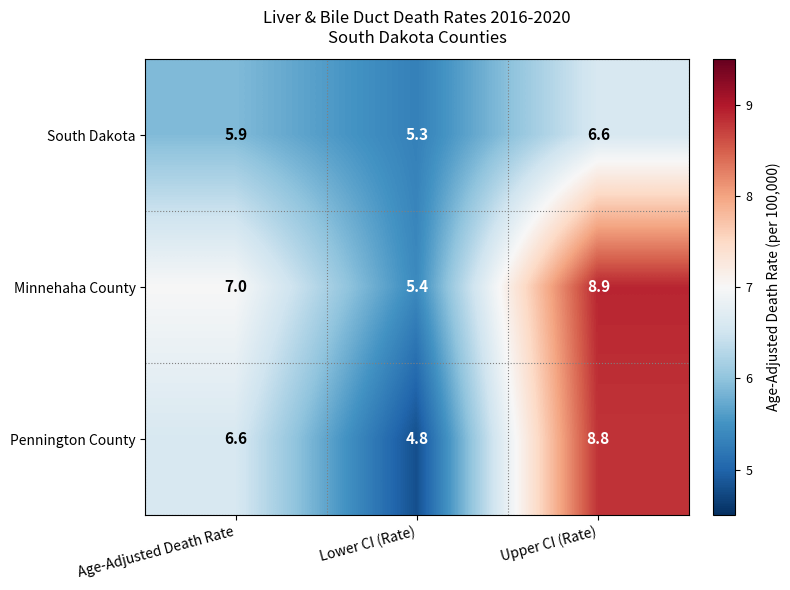

What is the approximate value of South Dakota at Upper CI (Rate)?

6.6